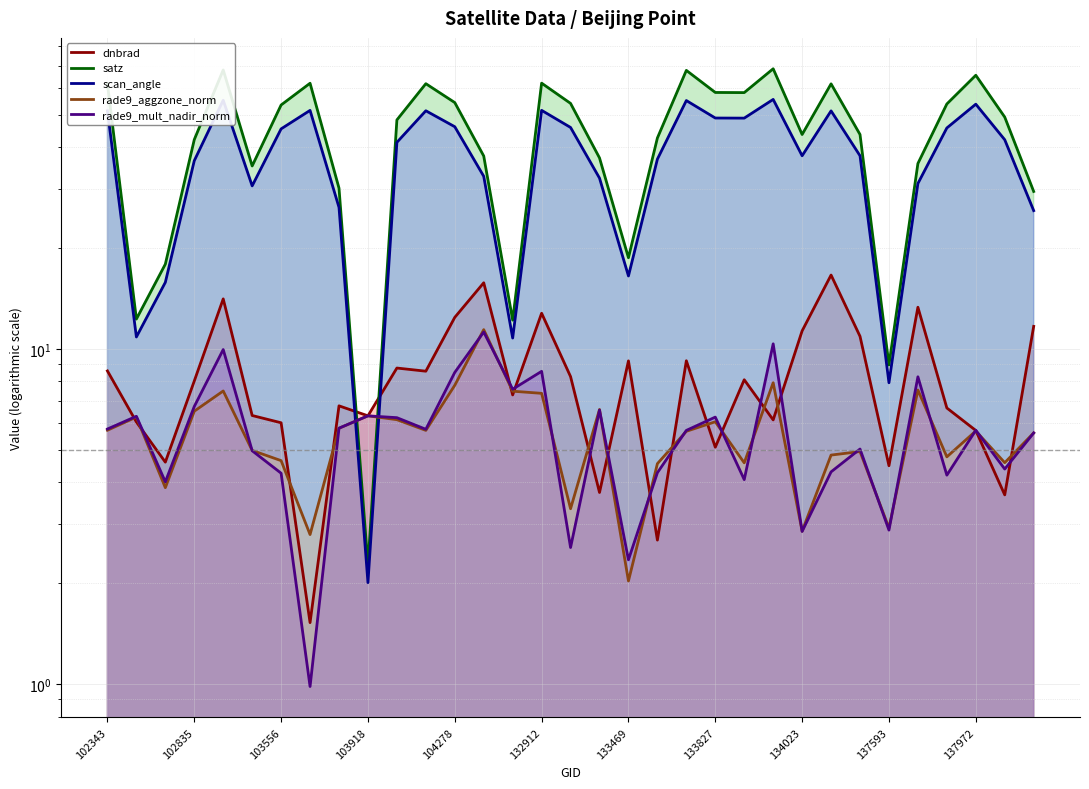

What is the average value of the scan_angle series?

37.3